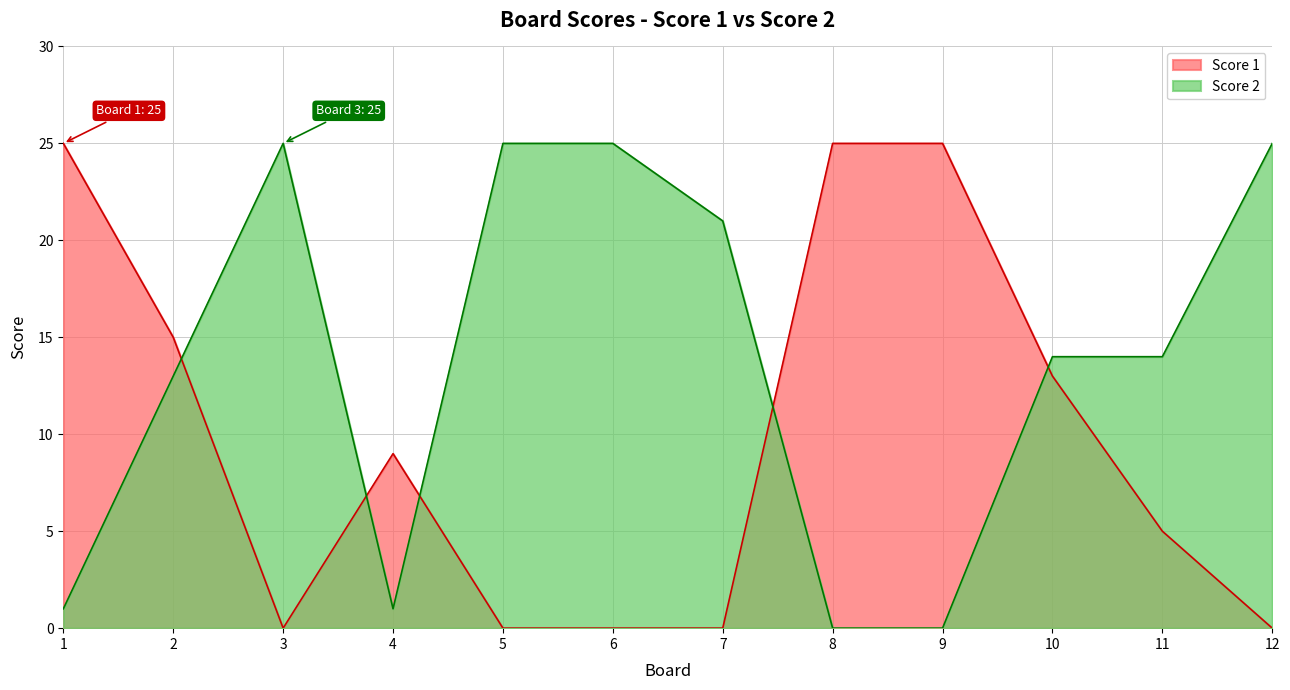

At which label is Score 2 closest to 12?

2